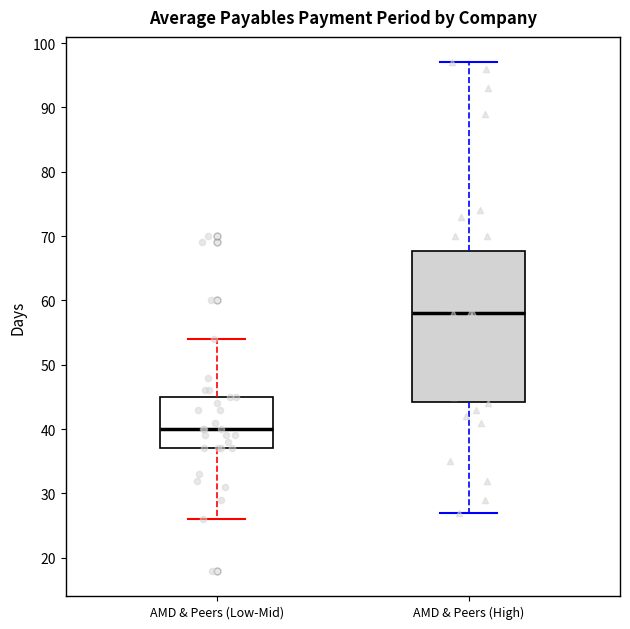

Where is the lower edge of the box for AMD & Peers (High) on the y-axis? The values are not printed on the chart, so give them approximately, as read against the axis.

44